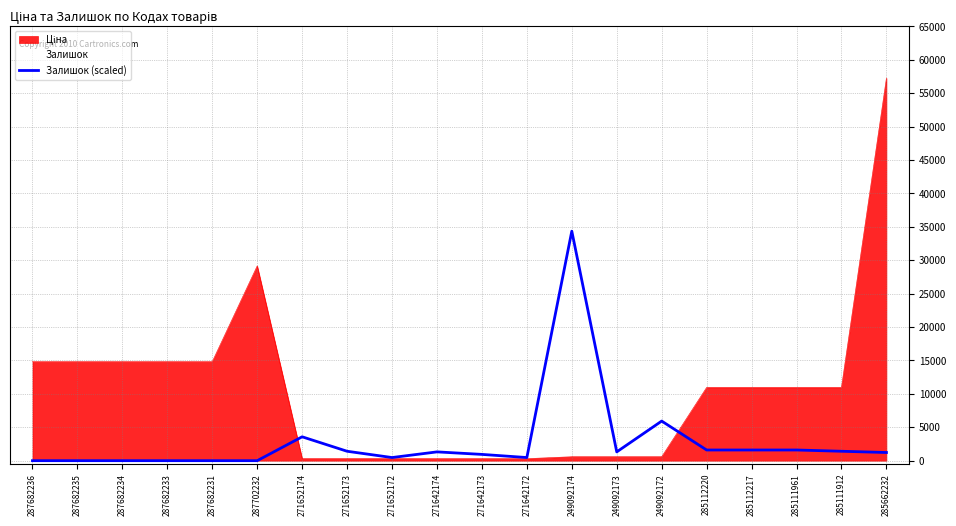

What is the label of the 5th point from the right?

285112220